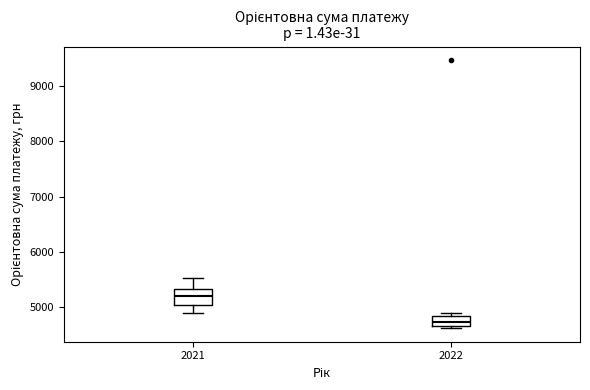

Which box is the tallest, from its lower edge to its upper edge?

2021